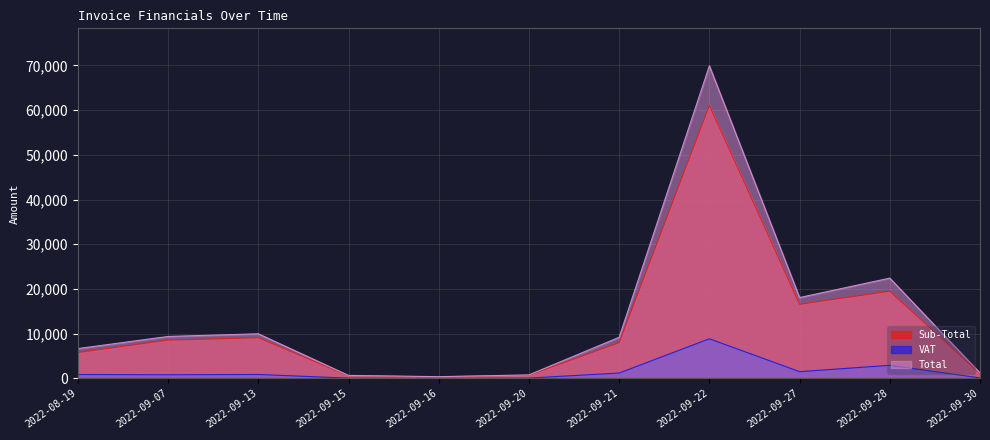

Rank the categories by Total value from lowest to highest.

2022-09-16, 2022-09-15, 2022-09-20, 2022-09-30, 2022-08-19, 2022-09-21, 2022-09-07, 2022-09-13, 2022-09-27, 2022-09-28, 2022-09-22